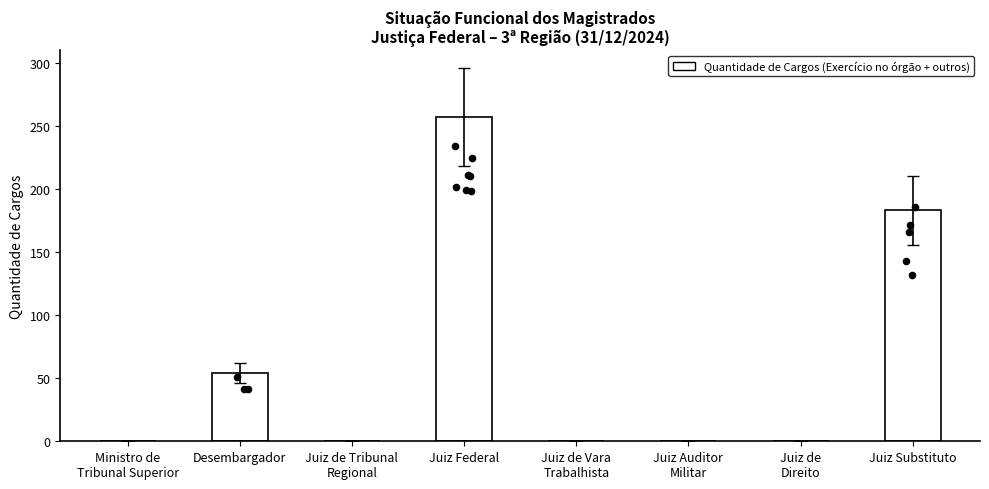

What is the change in value from Juiz Auditor
Militar to Juiz Substituto?

+183